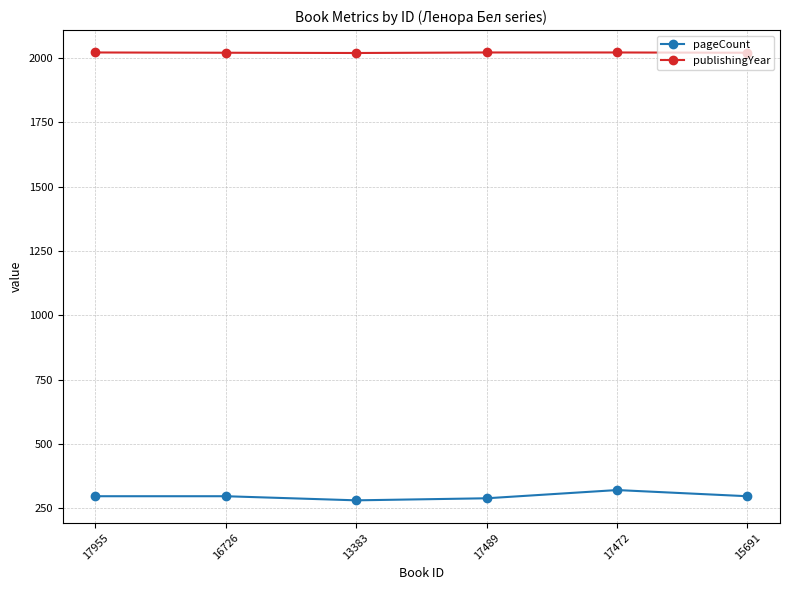

List the series in order of their peak value, lowest first.

pageCount, publishingYear